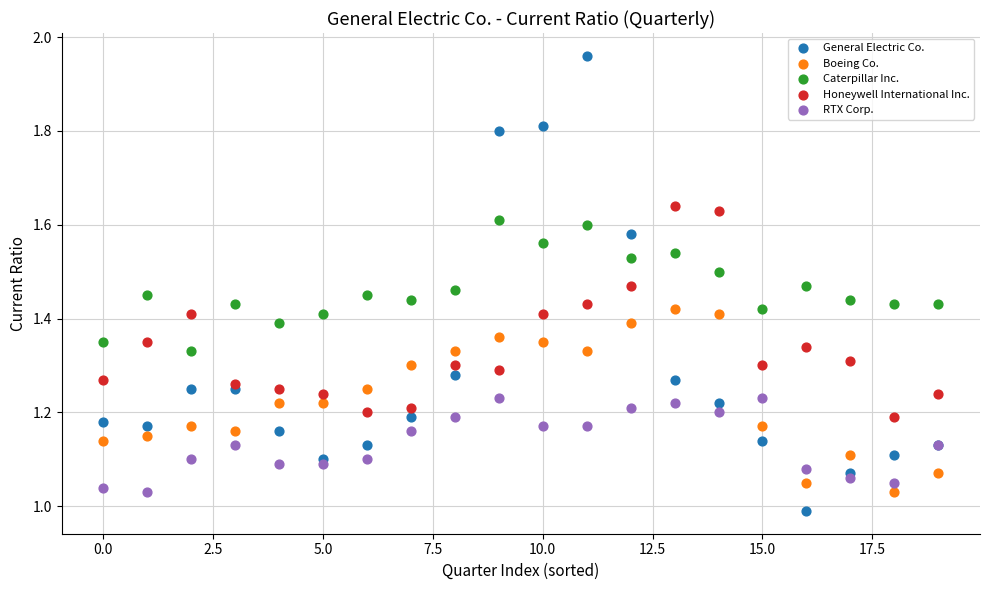

Which series has the largest Y range (max minus min)?

General Electric Co.